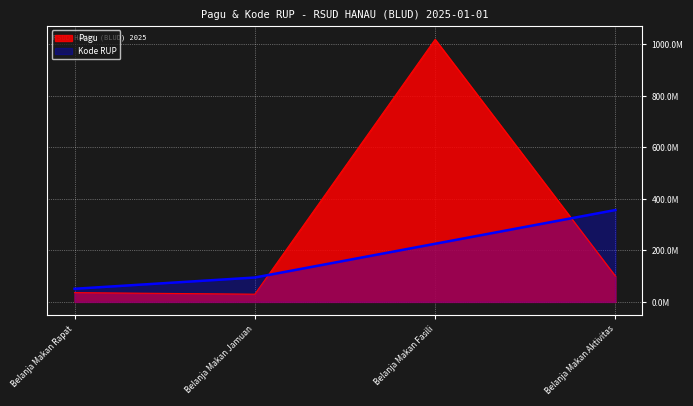

How many data points in Kode RUP are above 225857142?

2